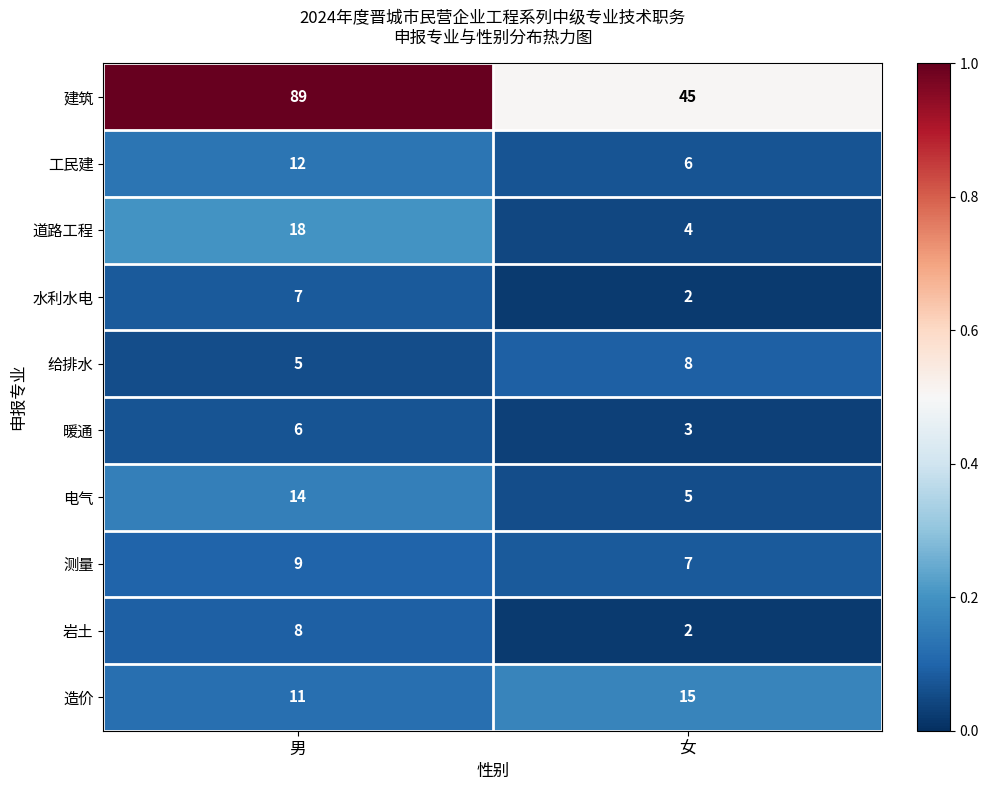

What is the difference between the highest and lowest values at 女?

43